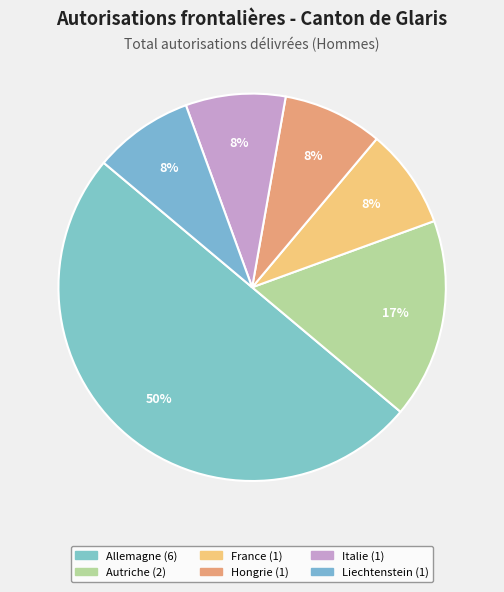

How many segments does this pie chart have?

6